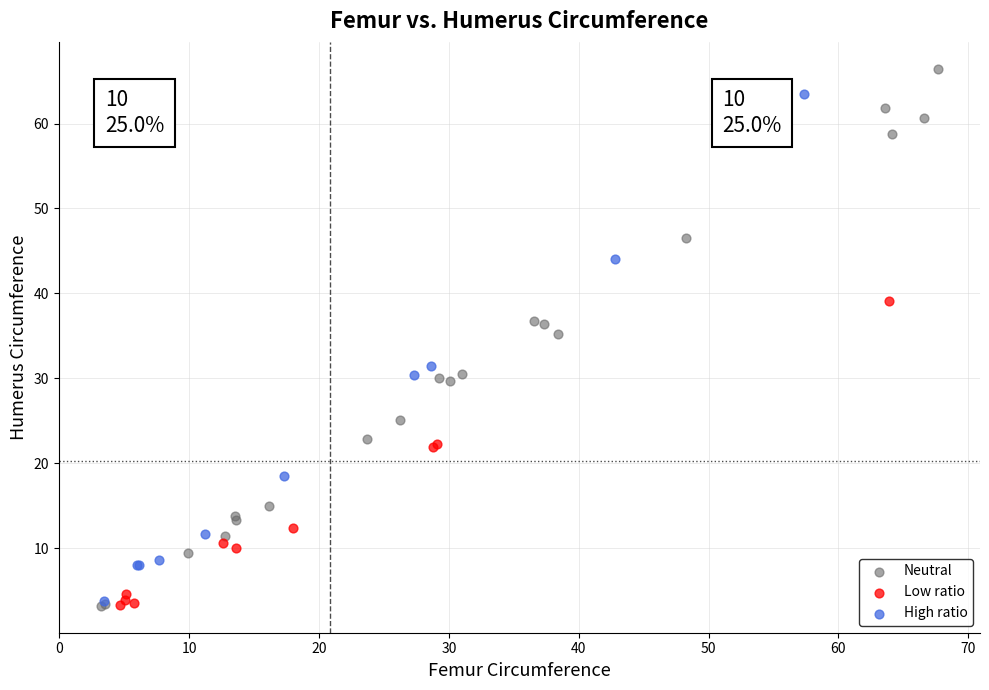

Which series contains the highest Y value?

Neutral